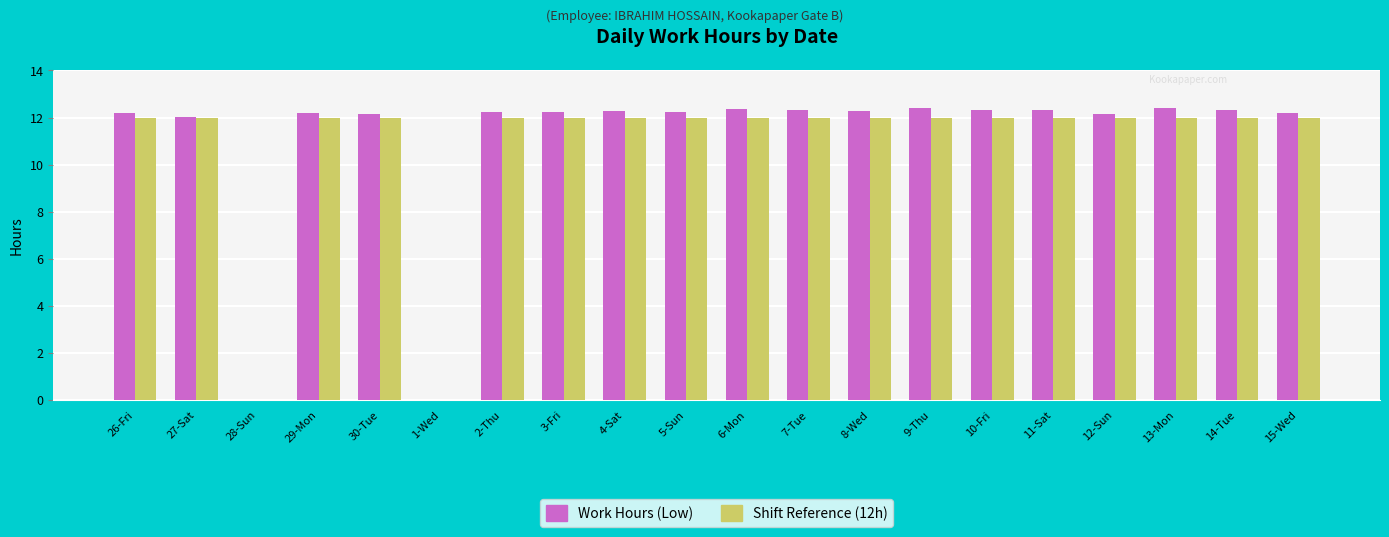

What is the greatest value displayed?

12.4